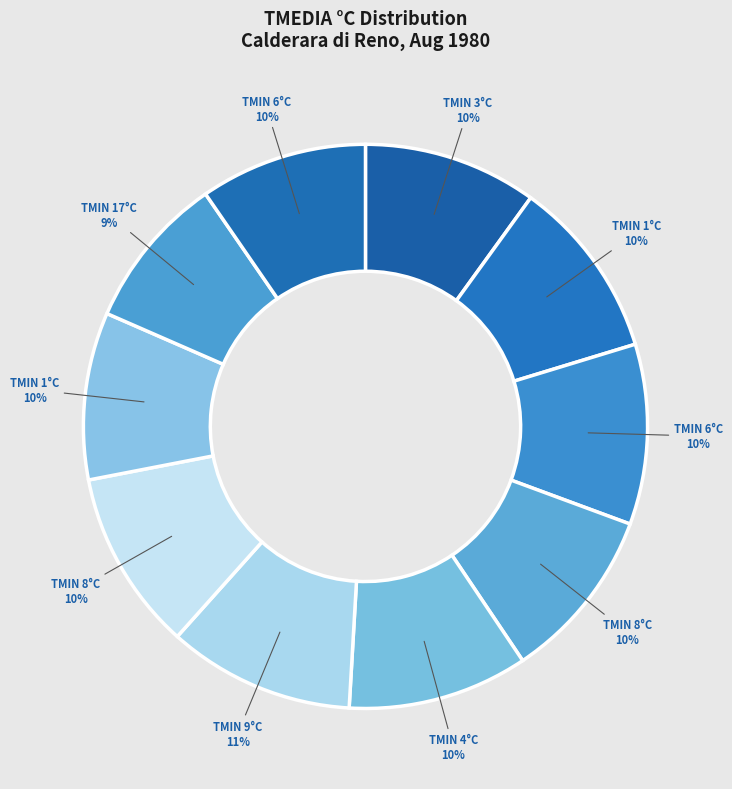

How many slices are in this pie chart?

10